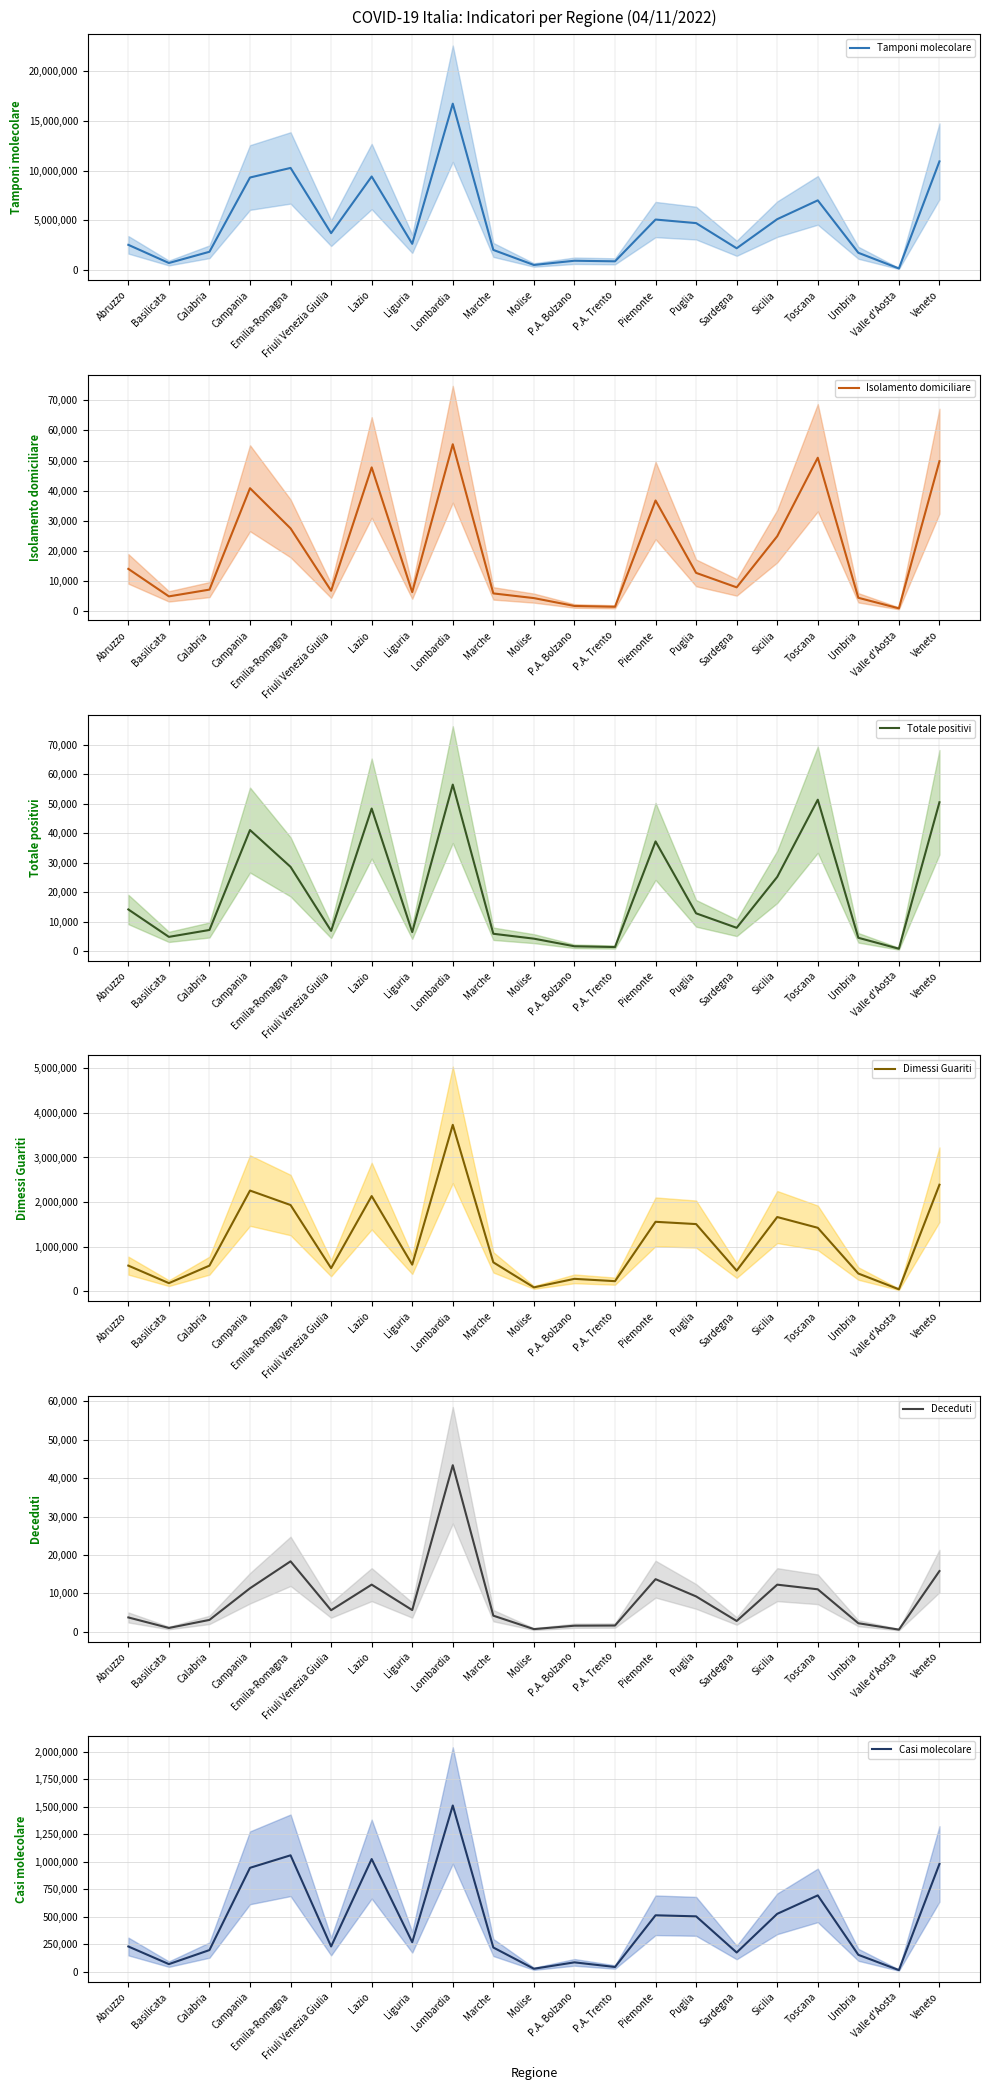

How many interior local peaks does the Isolamento domiciliare series have?

5